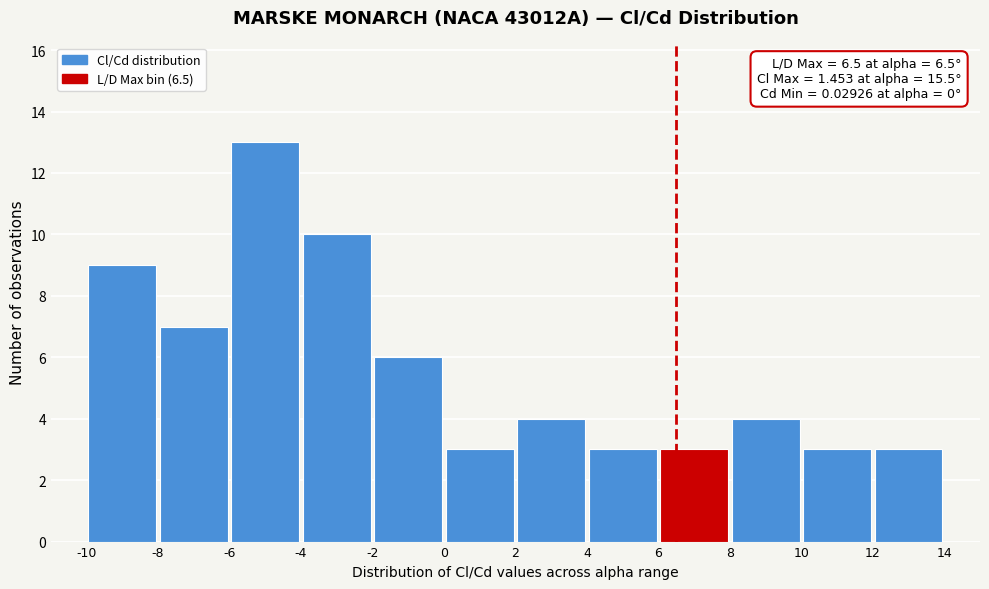

Which range on the x-axis has the tallest bar?

-6 to -4